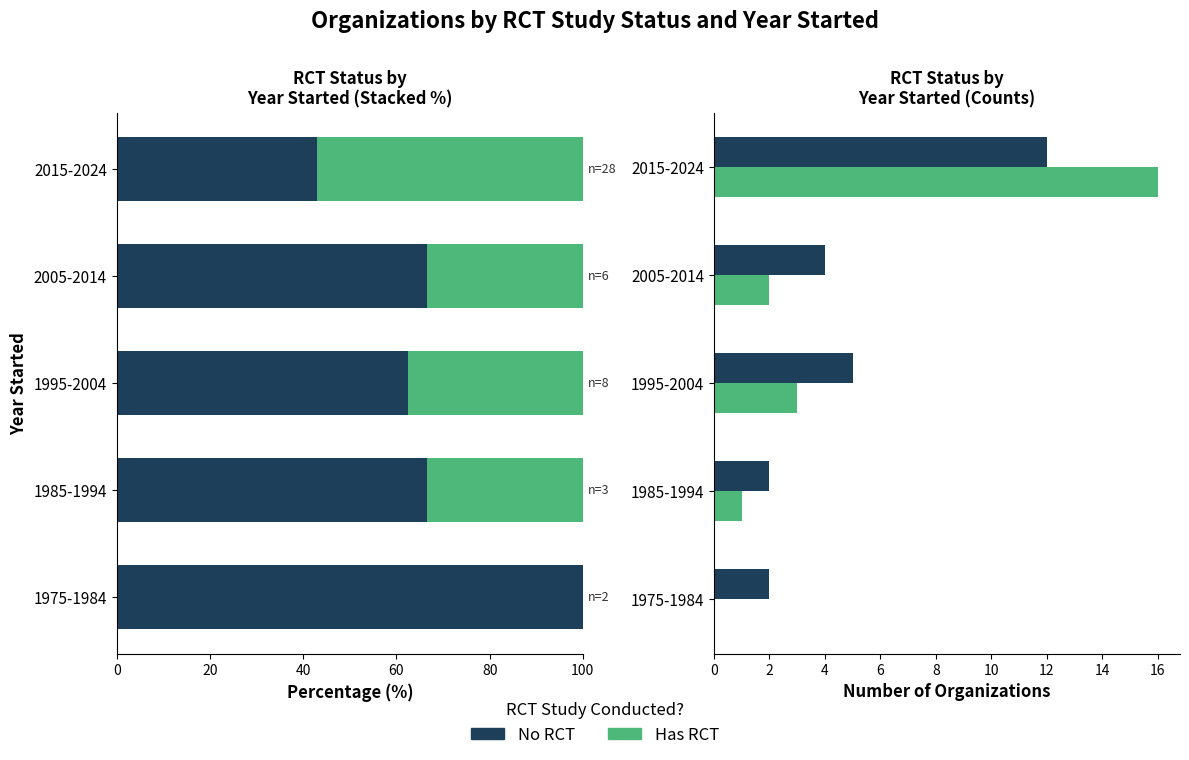

True or false: No RCT has a value of 2 at 1975-1984.

True